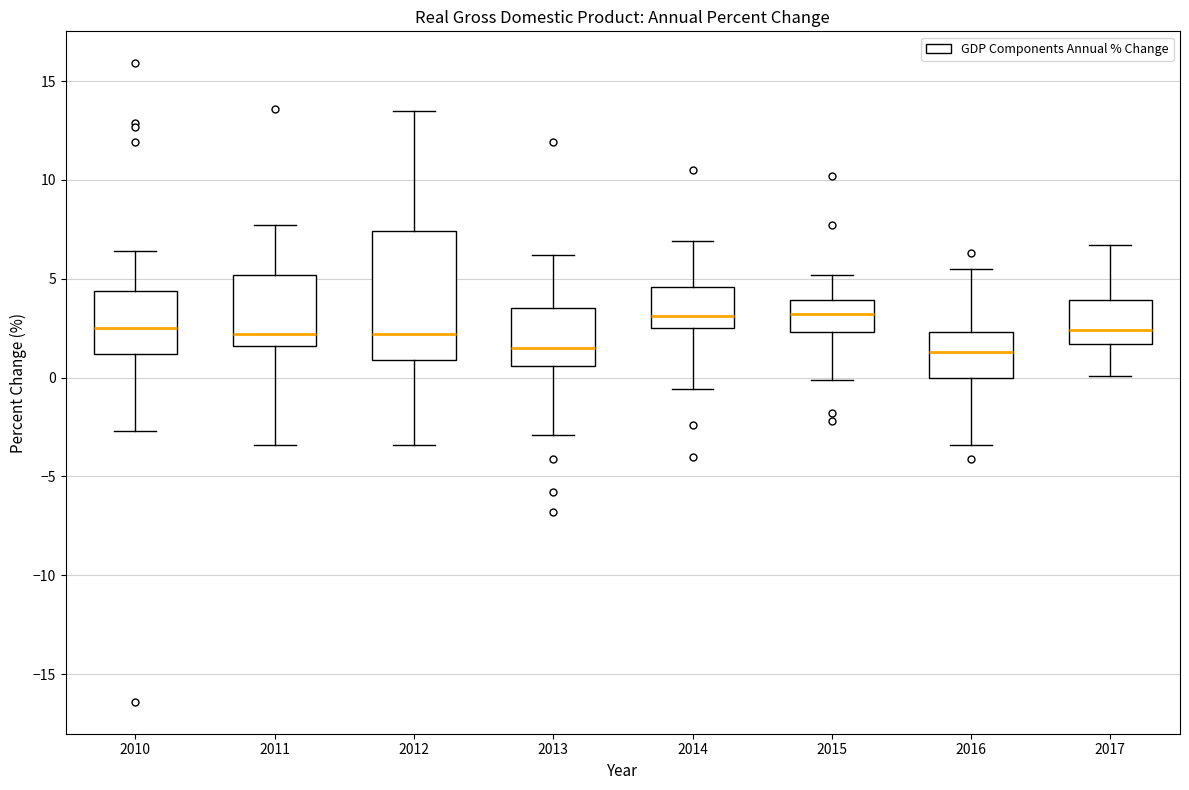

Comparing the boxes themselves (not the whiskers), which one is the tallest?

2012